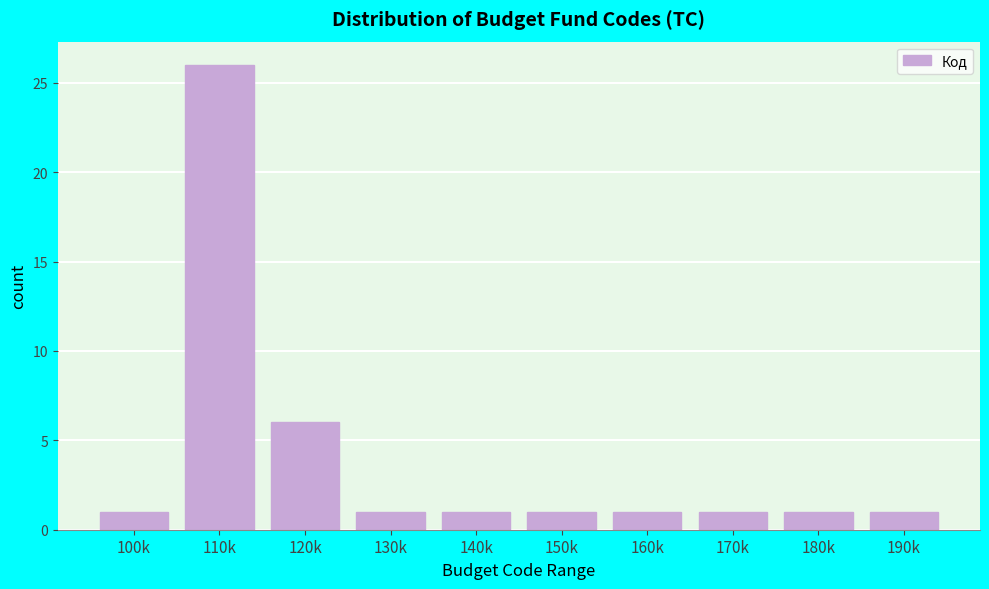

Reading left to right, what are all the values shown in this chart?

100k=1	110k=26	120k=6	130k=1	140k=1	150k=1	160k=1	170k=1	180k=1	190k=1